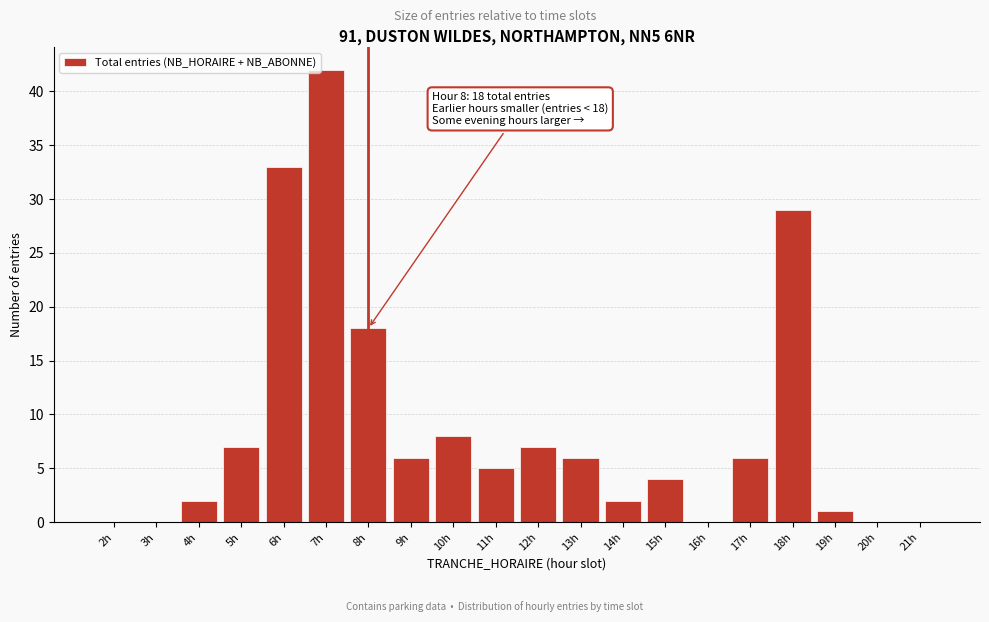

At which label is the value closest to 21?

8h